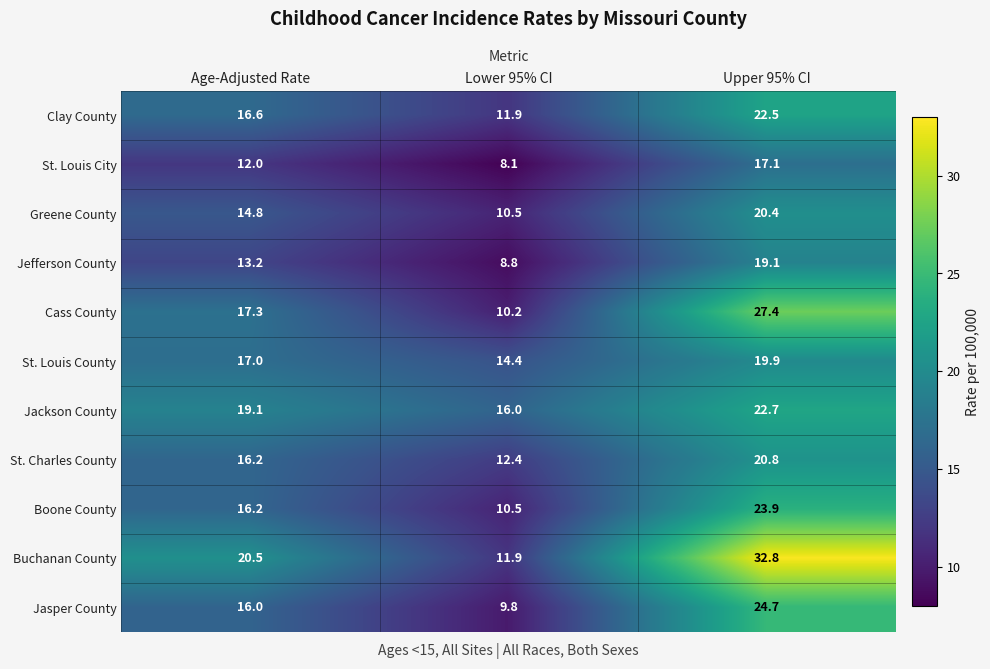

Between Age-Adjusted Rate and Upper 95% CI, which series saw the biggest shift?

Buchanan County